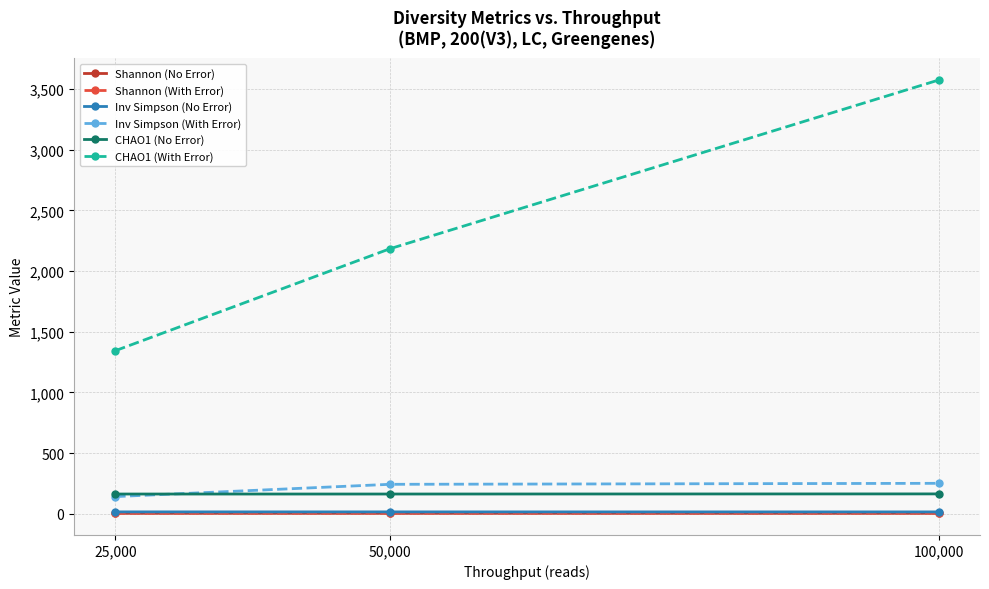

The value of Inv Simpson (With Error) at 100,000 is 251.2. True or false?

True